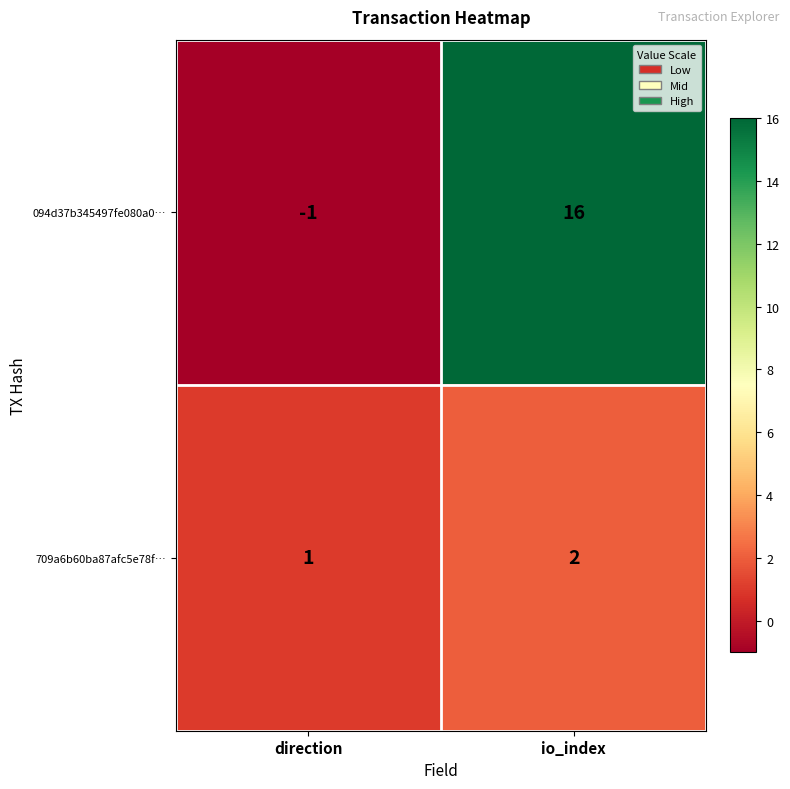

What is the difference between the 094d37b345497fe080a0… values at io_index and direction?

17